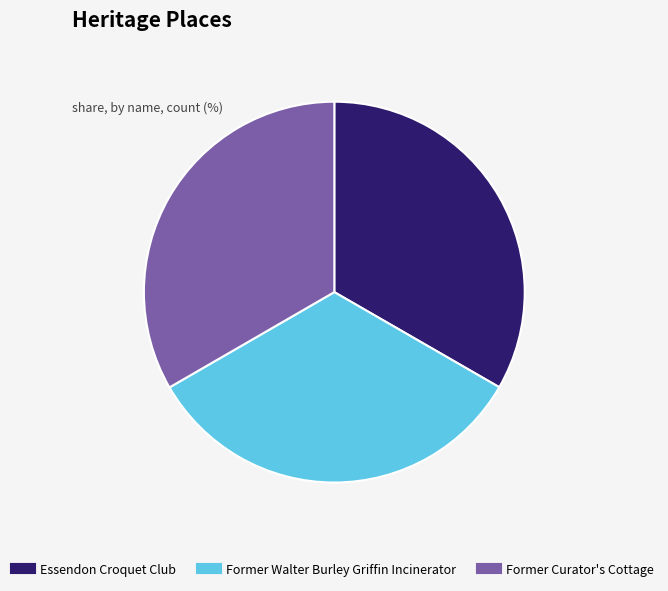

Is the sum of Essendon Croquet Club and Former Walter Burley Griffin Incinerator greater than half?

Yes